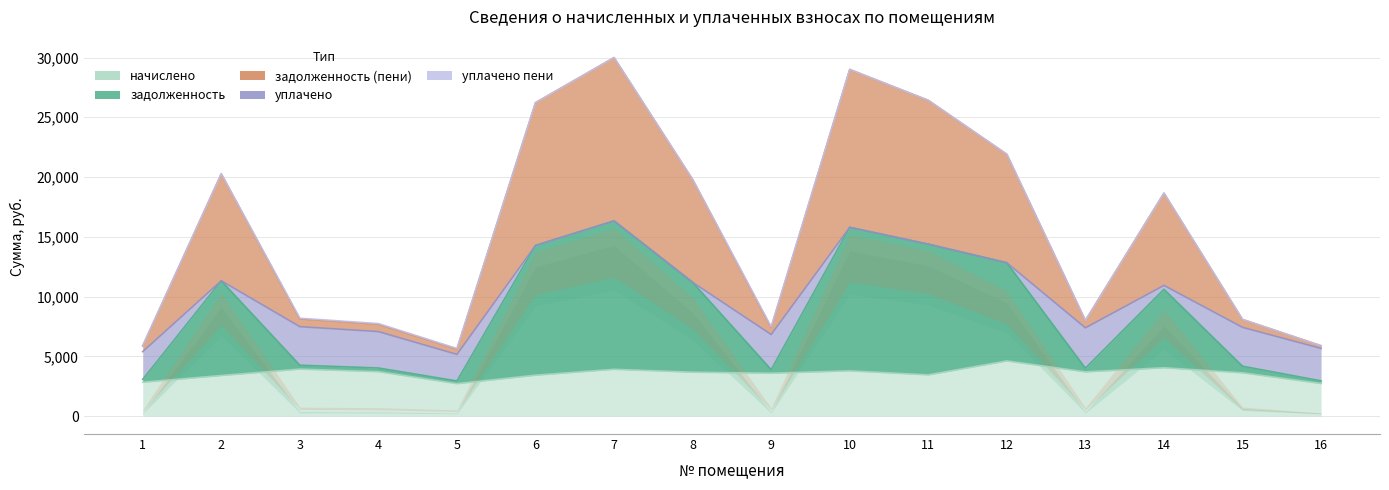

Is the value of задолженность at 1 greater than the value of задолженность (пени) at 10?

No